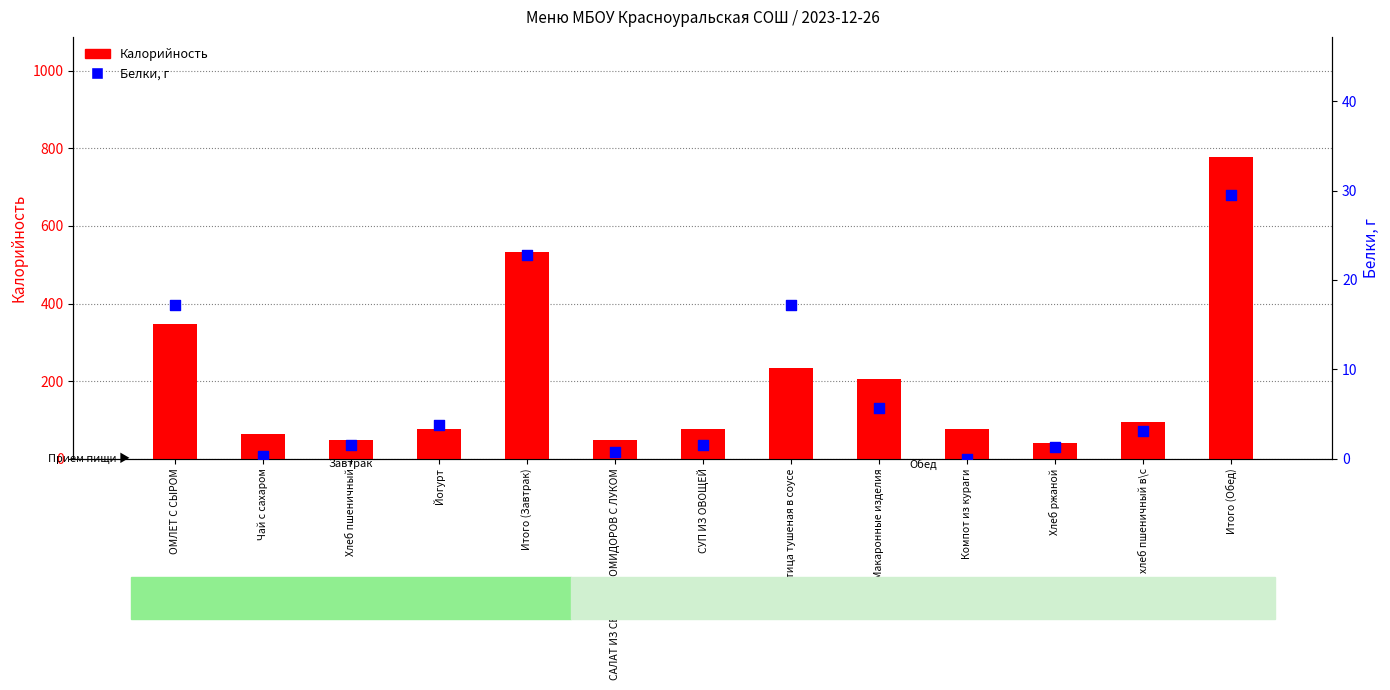

What are all the series names shown in the legend?

Калорийность, Белки, г